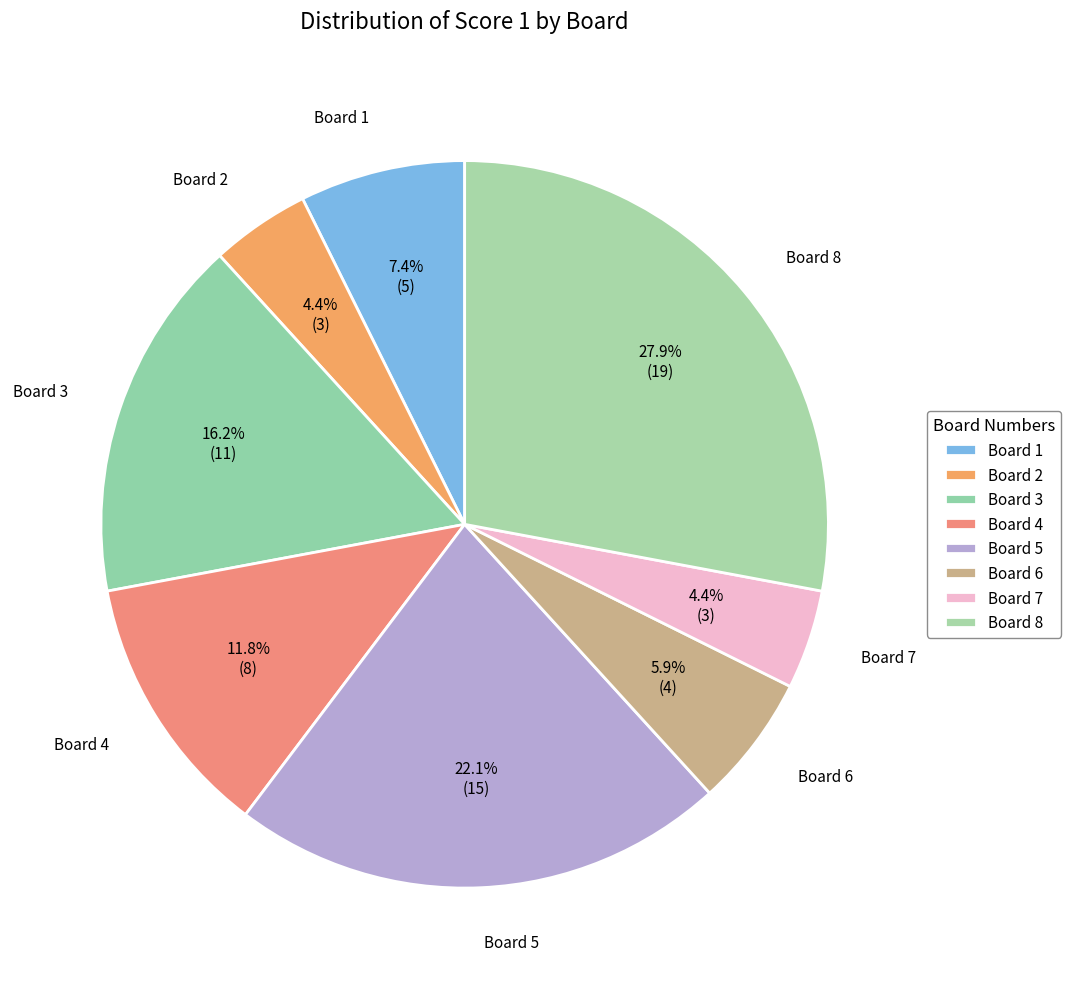

Is it true that Board 2 is 4% of the pie?

True